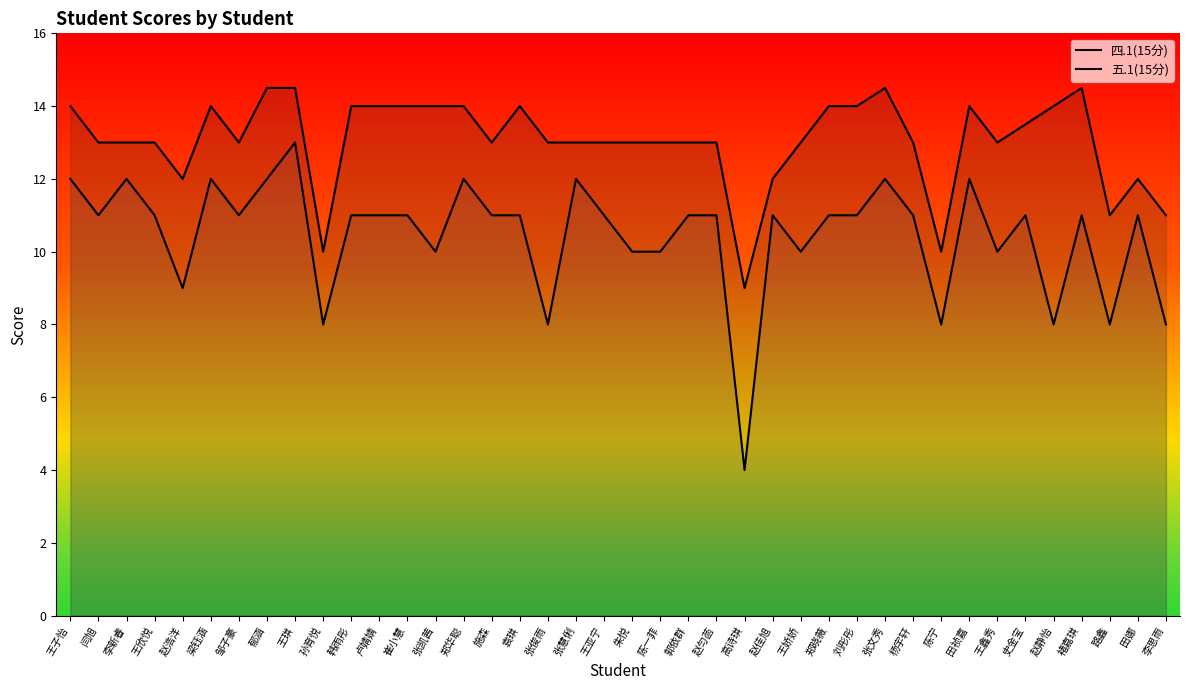

List the labels in order of 五.1(15分) value, largest first.

王琪, 王子怡, 李新睿, 梁钰涵, 郁涵, 郑华聪, 张慧俐, 张文秀, 田祯嘉, 闫旭, 王欣悦, 邹子豪, 韩雨彤, 卢婧婧, 崔小慧, 施森, 袁琪, 王亚宁, 郭依群, 赵匀菡, 赵佳旭, 郑晓薇, 刘彤彤, 杨宇轩, 史金宝, 褚嘉琪, 田娜, 张凯茜, 朱悦, 陈一菲, 王娇娇, 王鑫秀, 赵浩洋, 孙育悦, 张俊雨, 陈宁, 赵静怡, 路鑫, 李思雨, 高诗琪